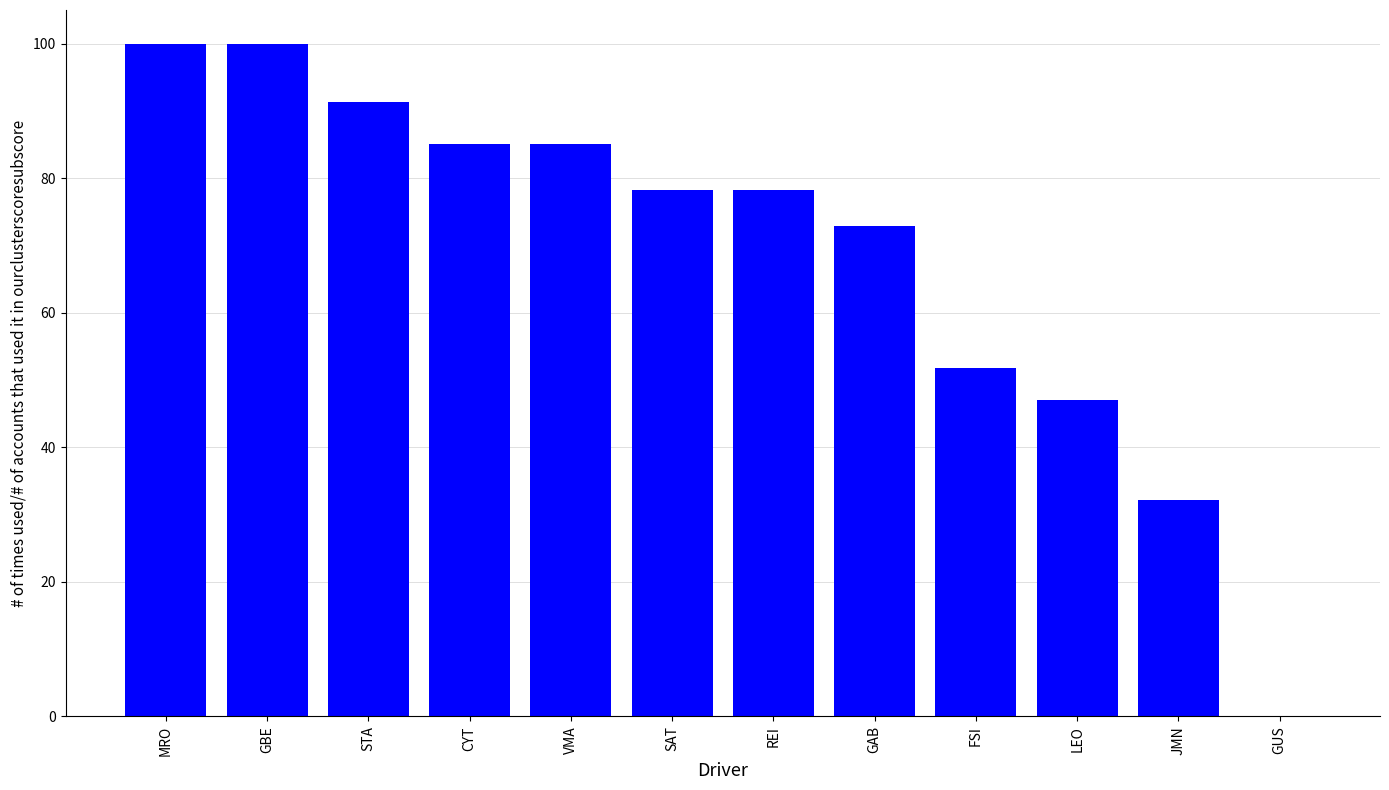

What is the maximum value shown in the chart?

100.0